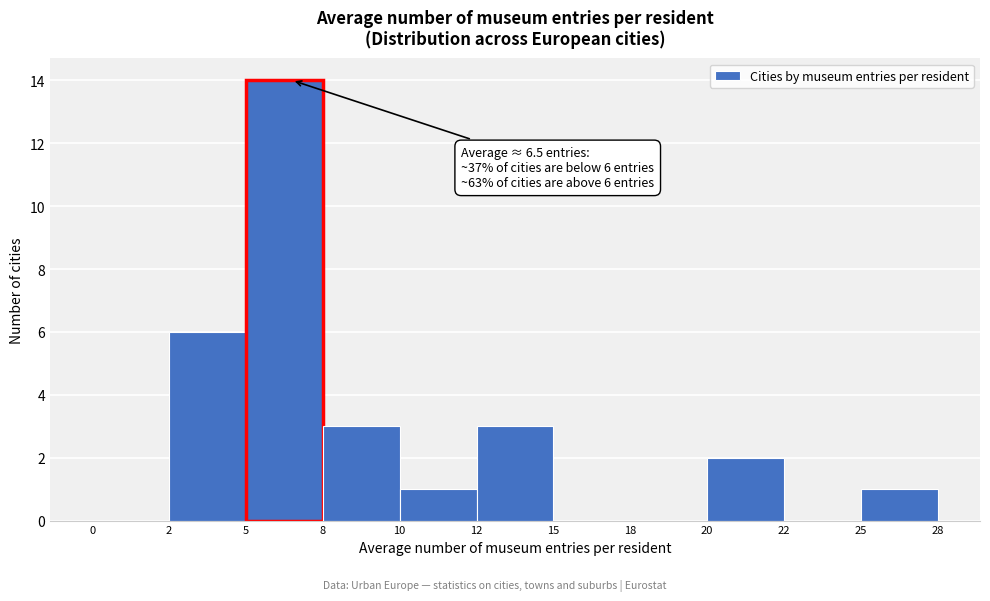

Reading left to right, transcribe all the data shown in this chart.

0=0	2=6	5=14	8=3	10=1	12=3	15=0	18=0	20=2	22=0	25=1